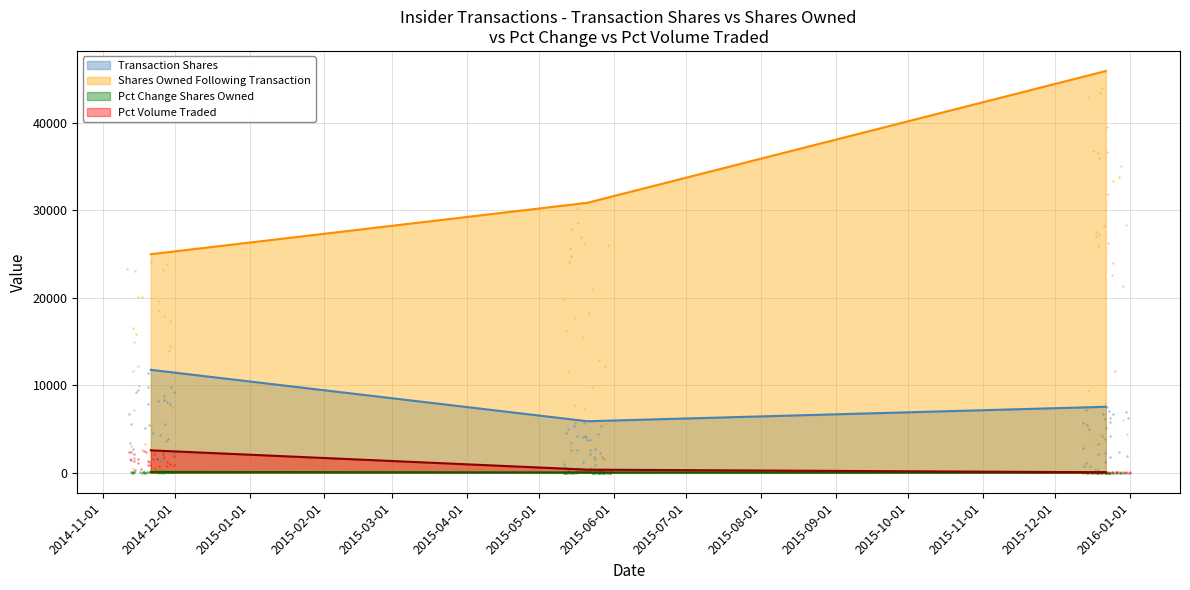

What is the maximum value for Shares Owned Following Transaction?

45950